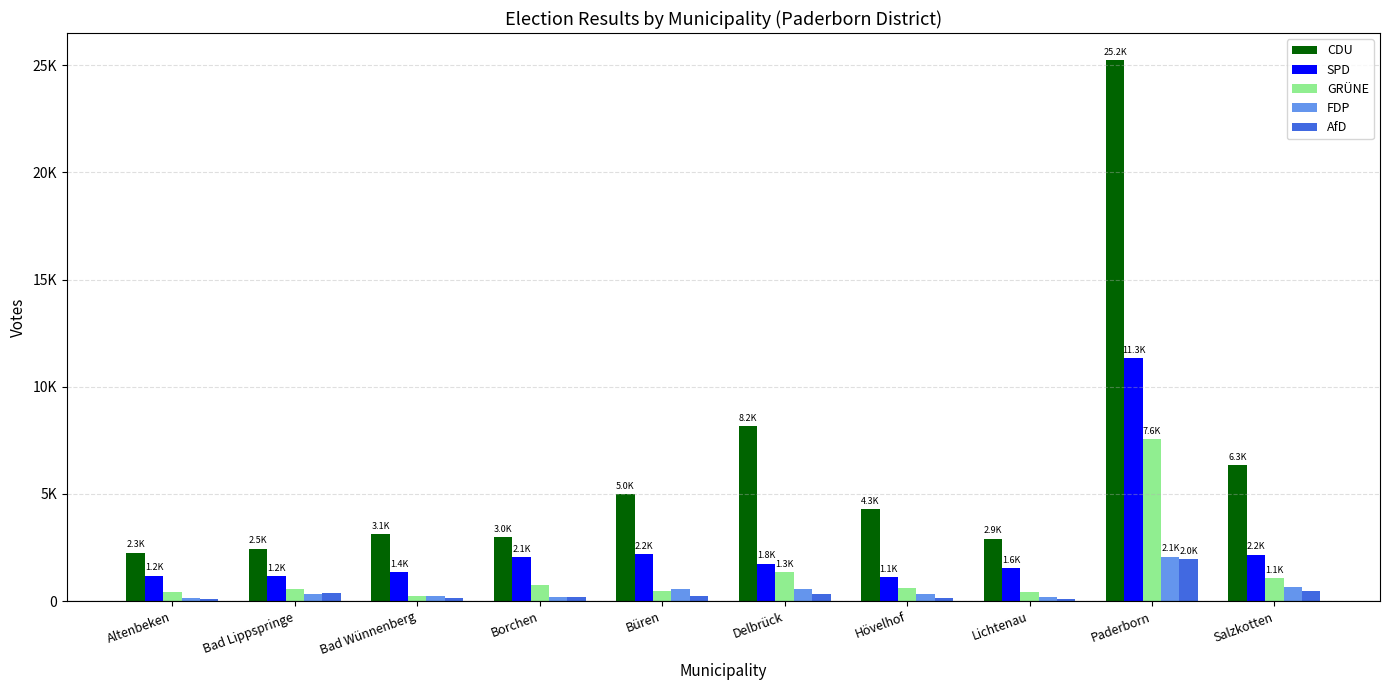

Does the chart contain stacked bars?

No